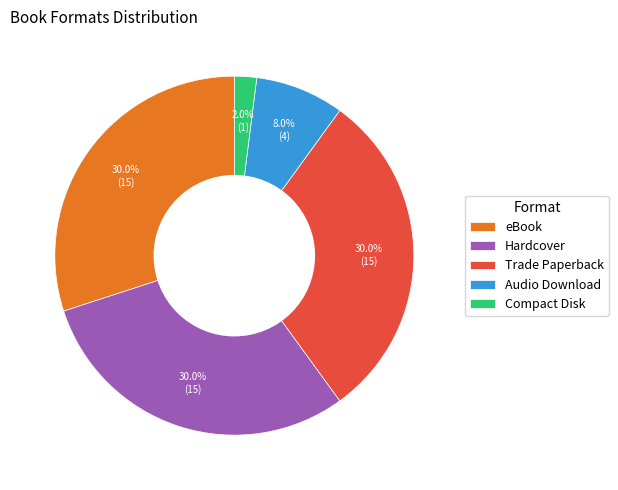

What percentage is the eBook slice, to the nearest percent?

30%